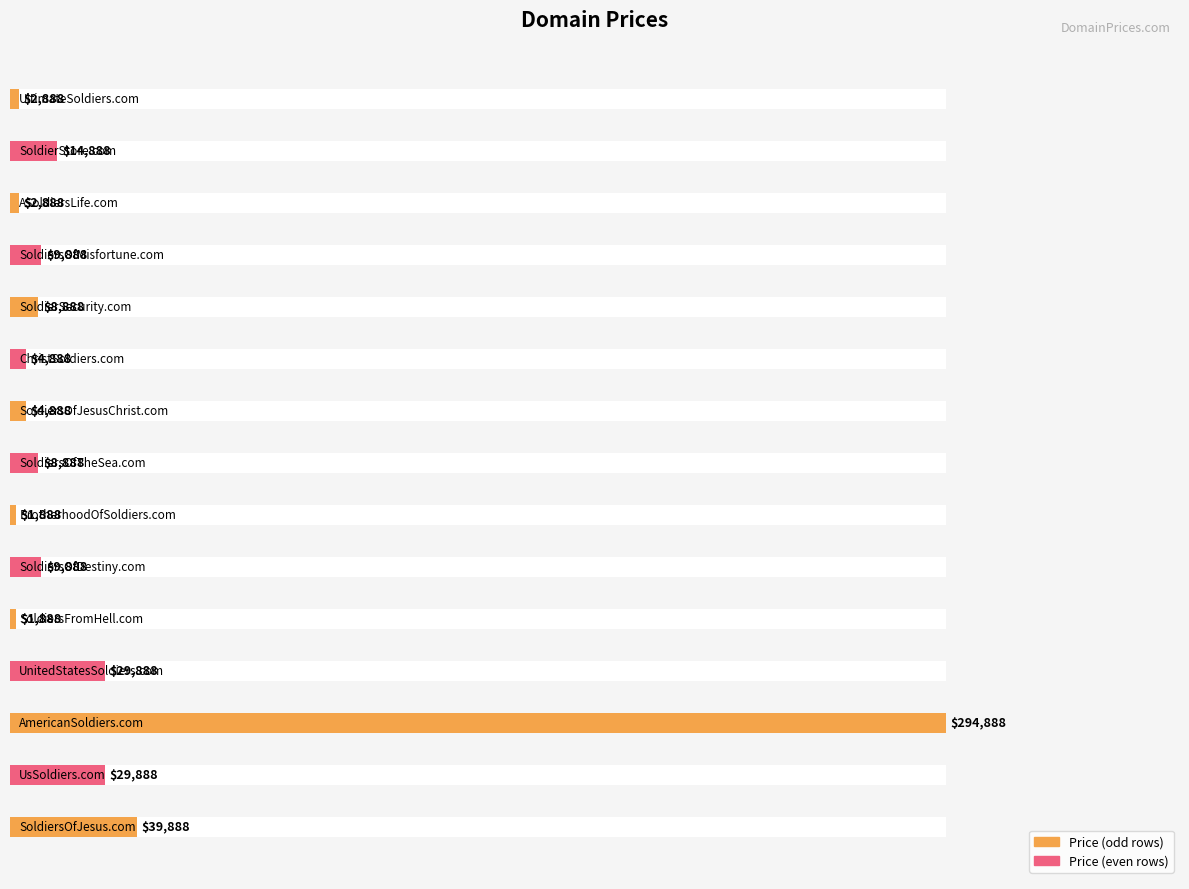

The value at UnitedStatesSoldiers.com is 9758. True or false?

False